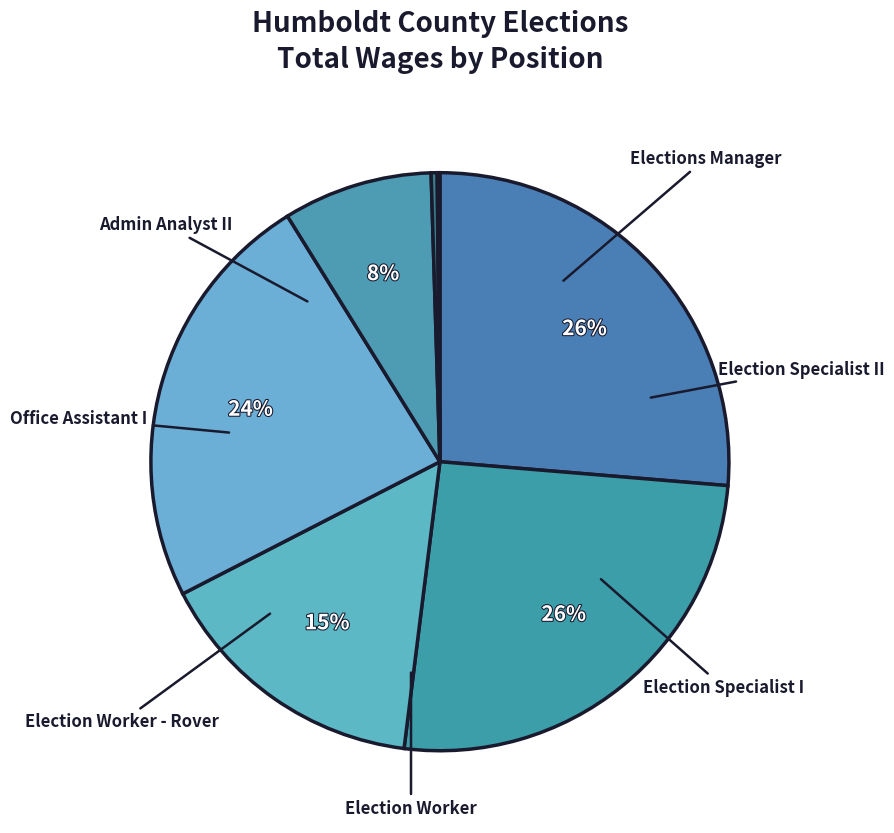

Is there any slice that represents more than half of the pie?

No